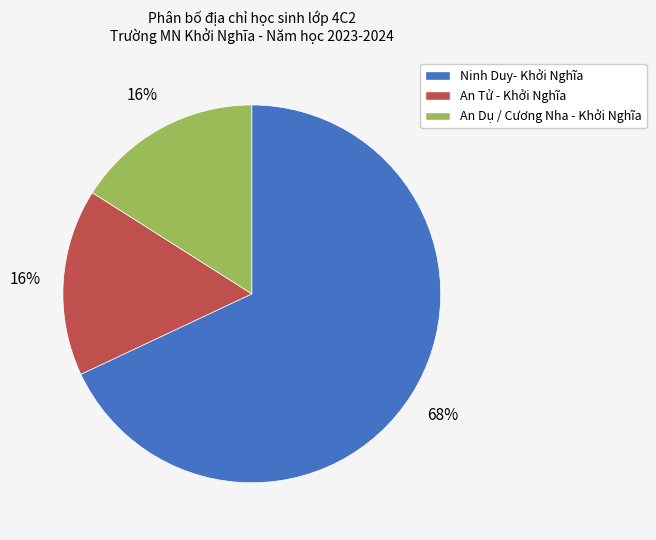

Is it true that Ninh Duy- Khởi Nghĩa is 76% of the pie?

False